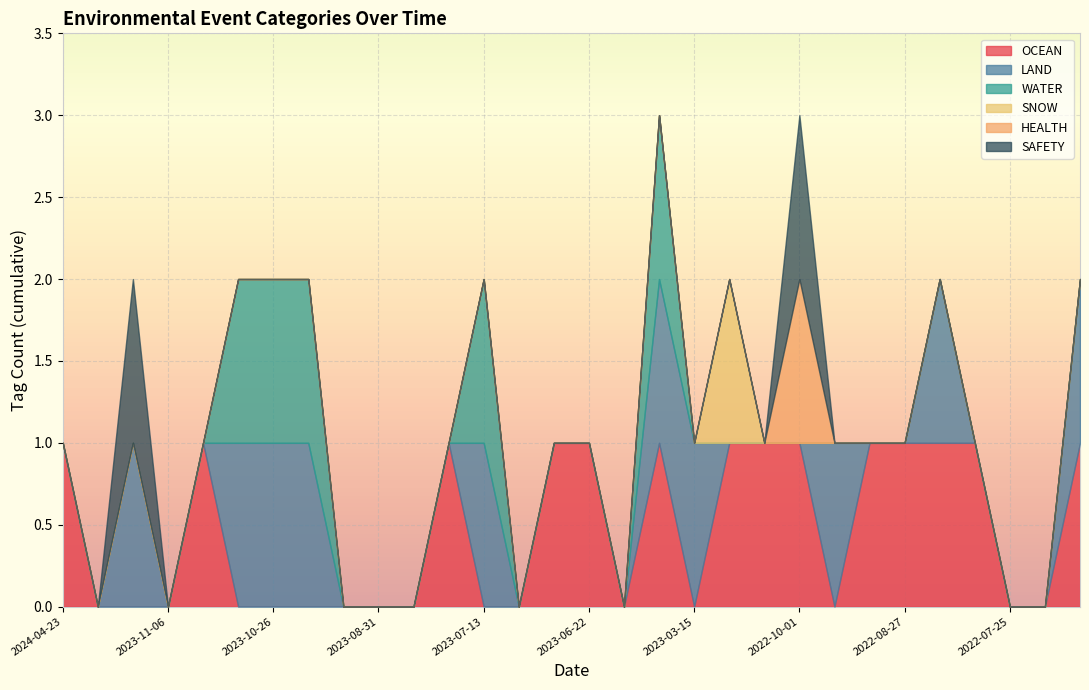

What is the highest value of the SAFETY series?

1